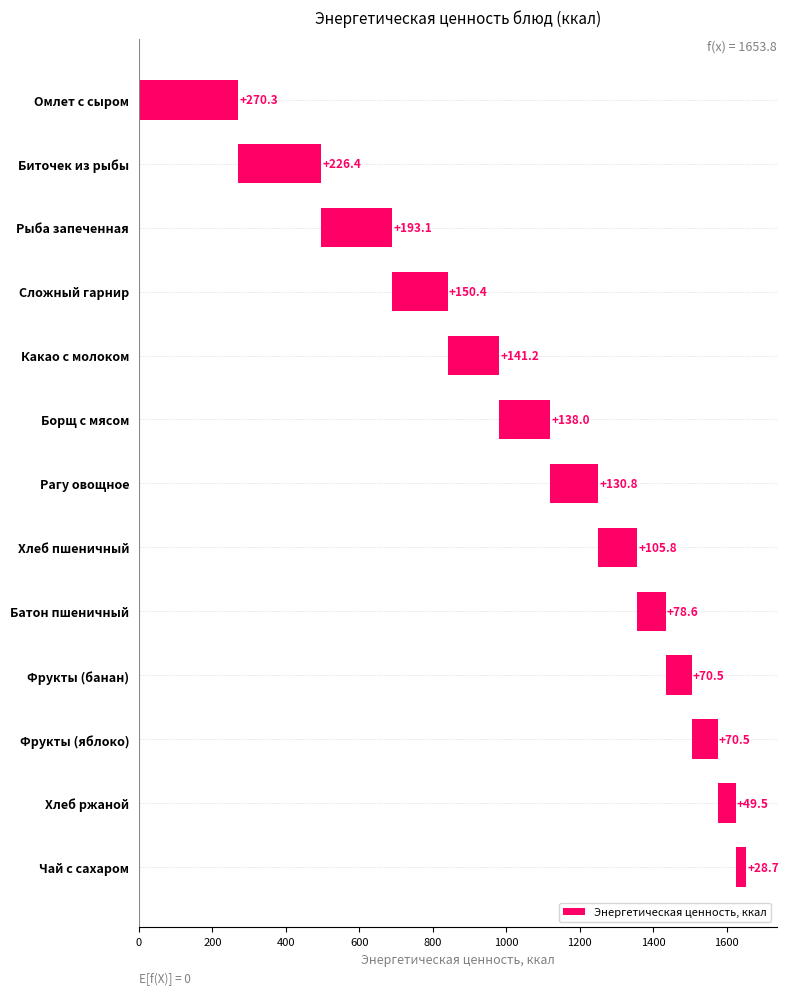

Are the bars horizontal?

Yes